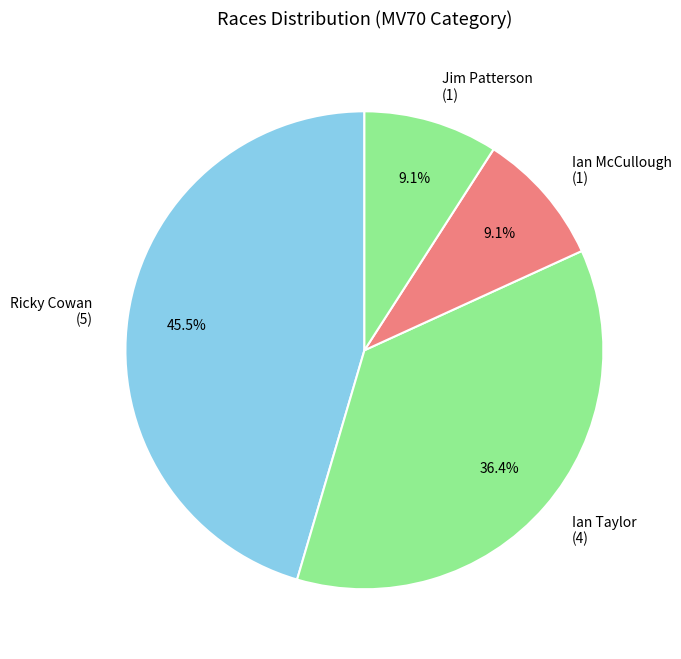

What percentage do Ricky Cowan (5) and Ian McCullough (1) together represent?

54.5%